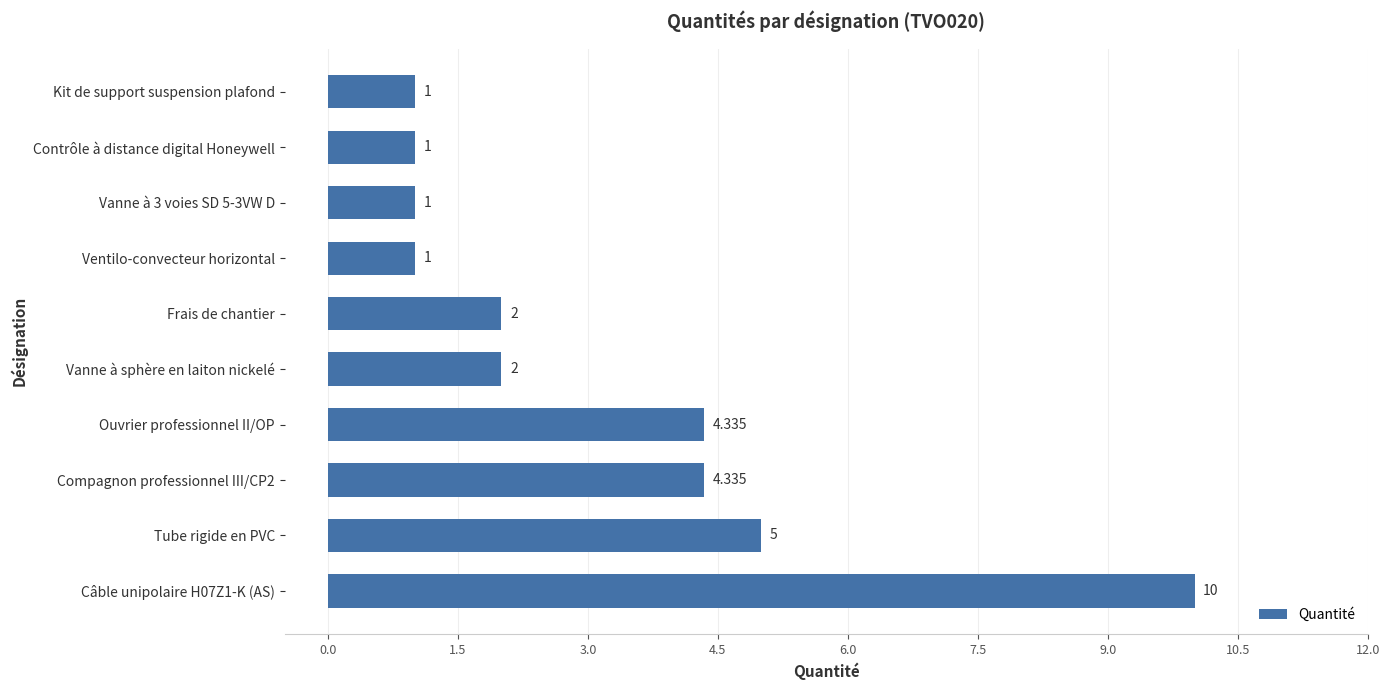

At which label is the value closest to 5?

Tube rigide en PVC